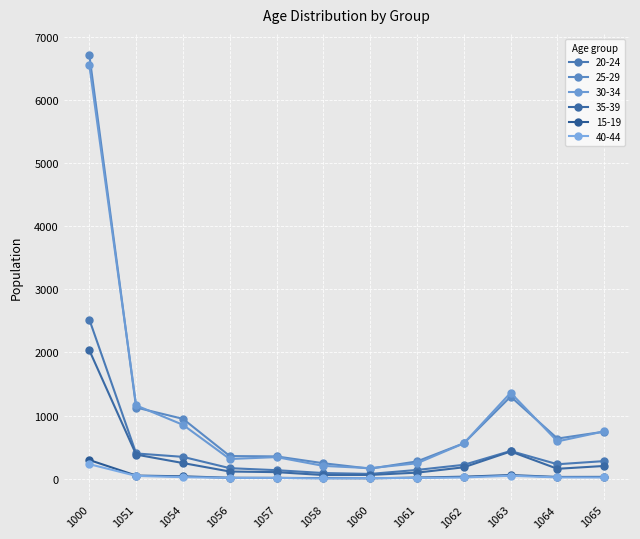

What are all the series names shown in the legend?

20-24, 25-29, 30-34, 35-39, 15-19, 40-44